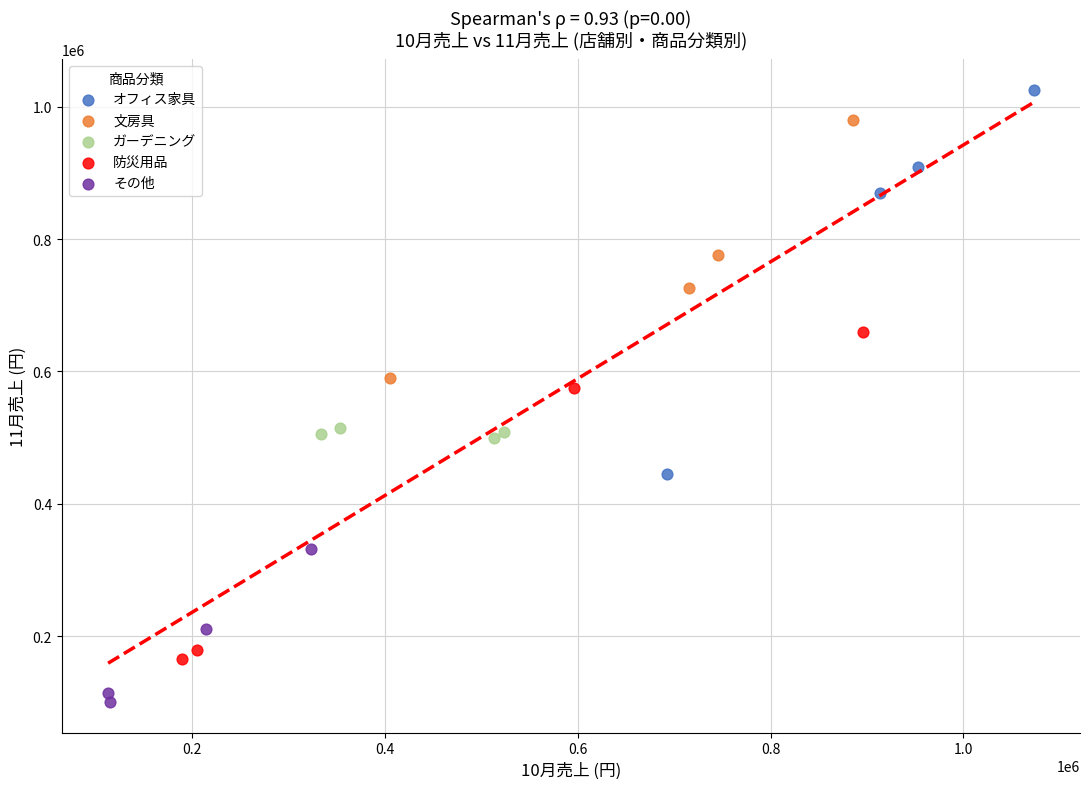

Which series contains the lowest Y value?

その他